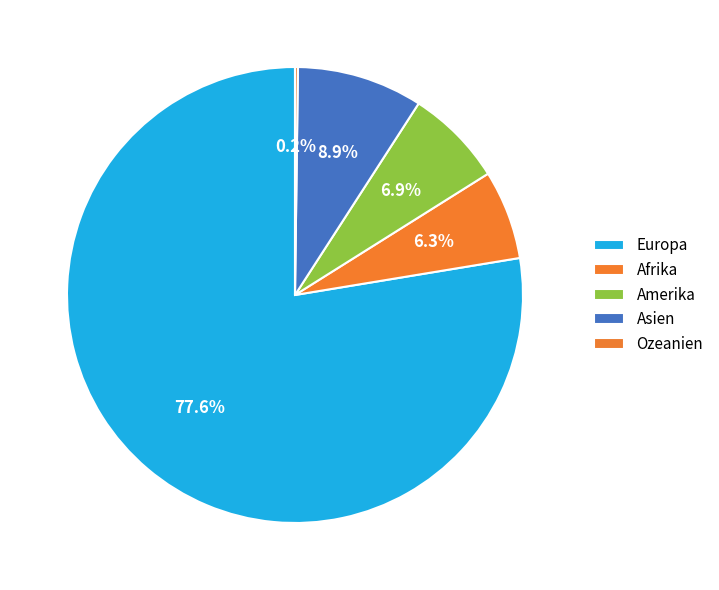

Is Europa the majority of the pie?

Yes